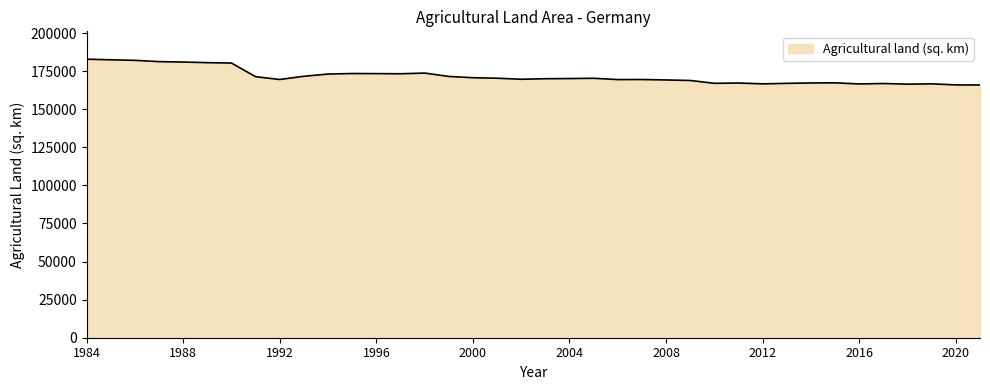

What is the maximum value shown in the chart?

182840